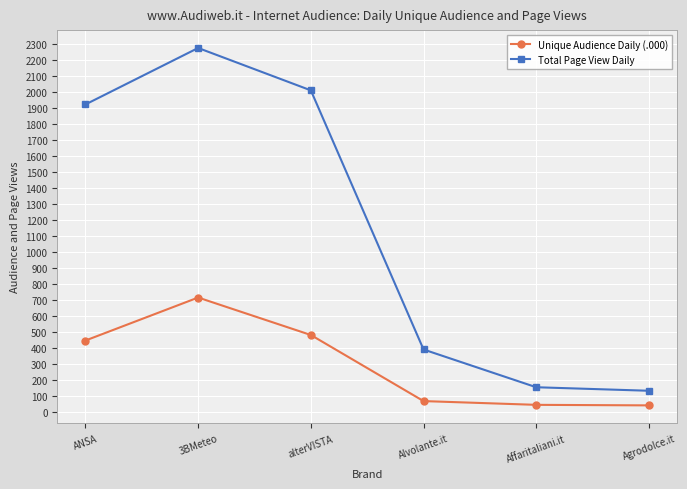

Rank the series by their maximum value, from lowest to highest.

Unique Audience Daily (.000), Total Page View Daily